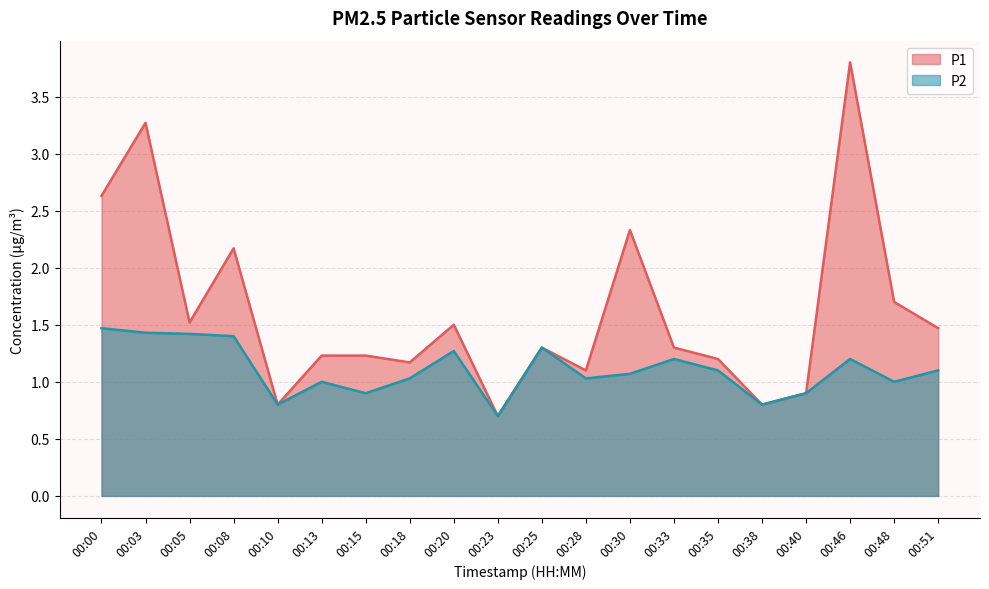

Reading right to left, list all the values displayed in this chart.

P1: 00:51=1.5	00:48=1.7	00:46=3.8	00:40=0.9	00:38=0.8	00:35=1.2	00:33=1.3	00:30=2.3	00:28=1.1	00:25=1.3	00:23=0.7	00:20=1.5	00:18=1.2	00:15=1.2	00:13=1.2	00:10=0.8	00:08=2.2	00:05=1.5	00:03=3.3	00:00=2.6
P2: 00:51=1.1	00:48=1.0	00:46=1.2	00:40=0.9	00:38=0.8	00:35=1.1	00:33=1.2	00:30=1.1	00:28=1.0	00:25=1.3	00:23=0.7	00:20=1.3	00:18=1.0	00:15=0.9	00:13=1.0	00:10=0.8	00:08=1.4	00:05=1.4	00:03=1.4	00:00=1.5